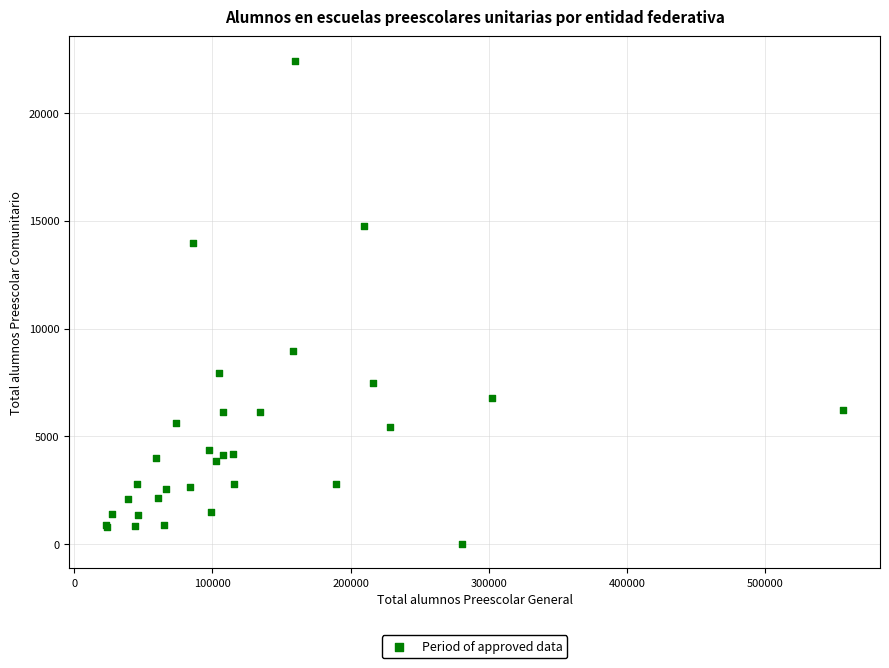

What Y value in the scatter plot is closest to 11220?

8951